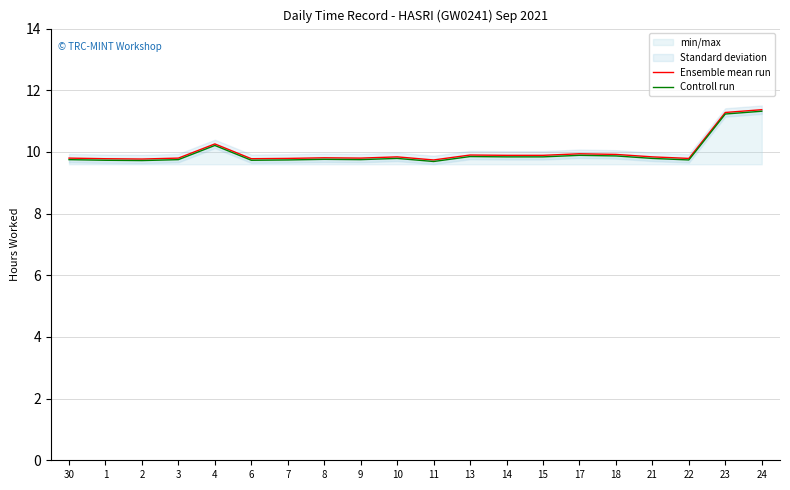

Between 4 and 23, which series saw the biggest shift?

Ensemble mean run